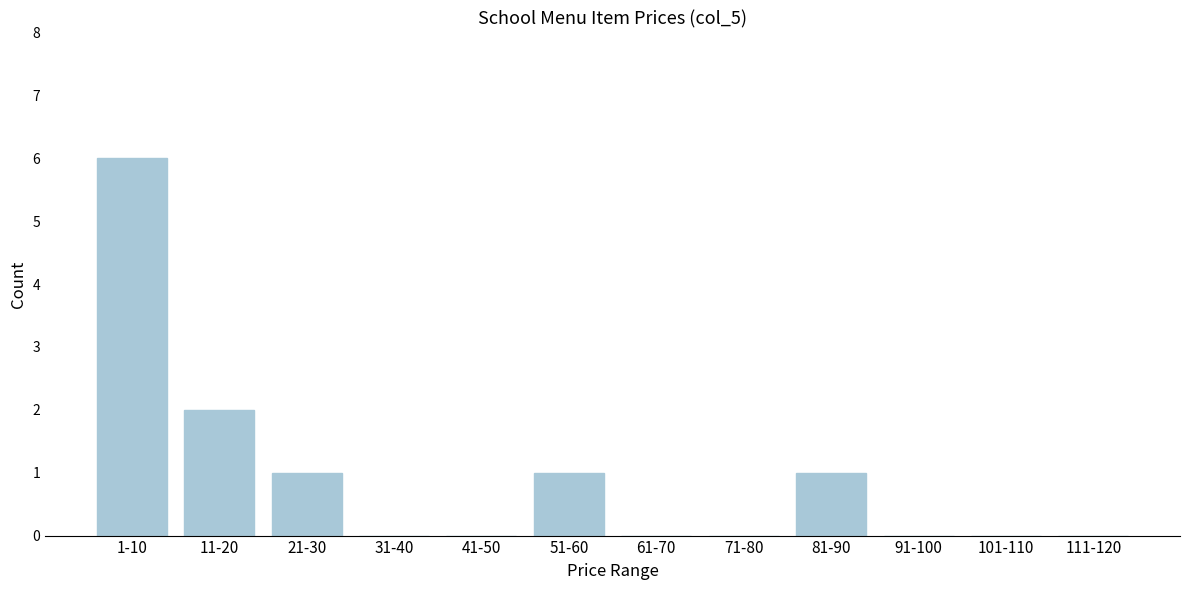

Reading right to left, list all the values displayed in this chart.

111-120=0	101-110=0	91-100=0	81-90=1	71-80=0	61-70=0	51-60=1	41-50=0	31-40=0	21-30=1	11-20=2	1-10=6